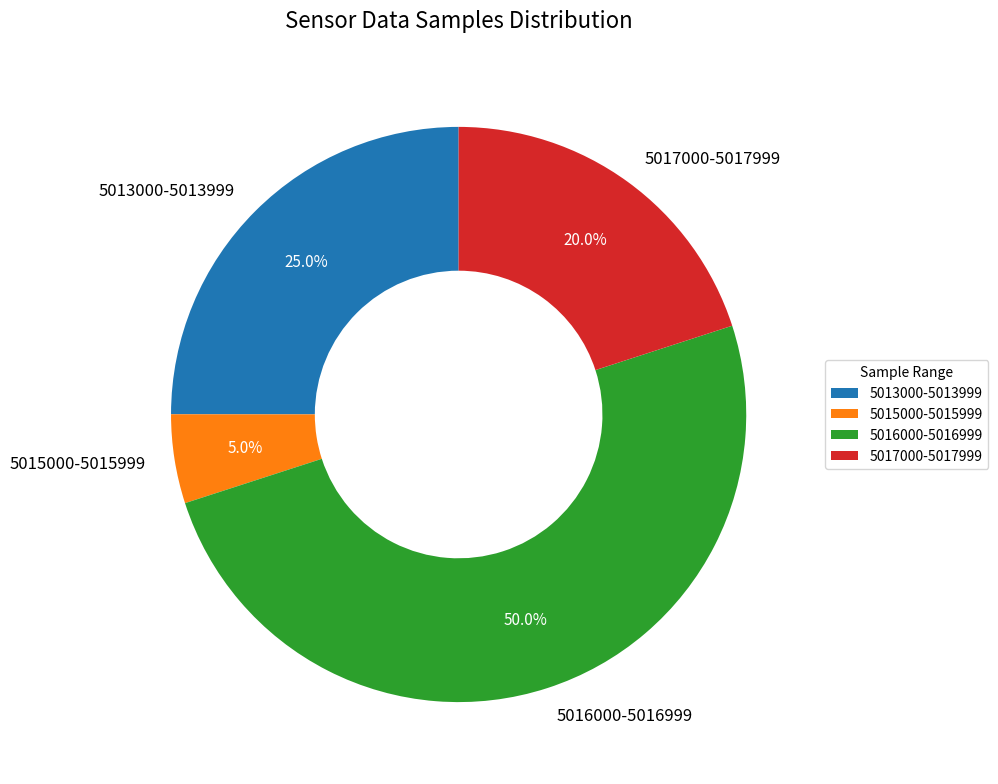

Count the number of slices in the pie.

4